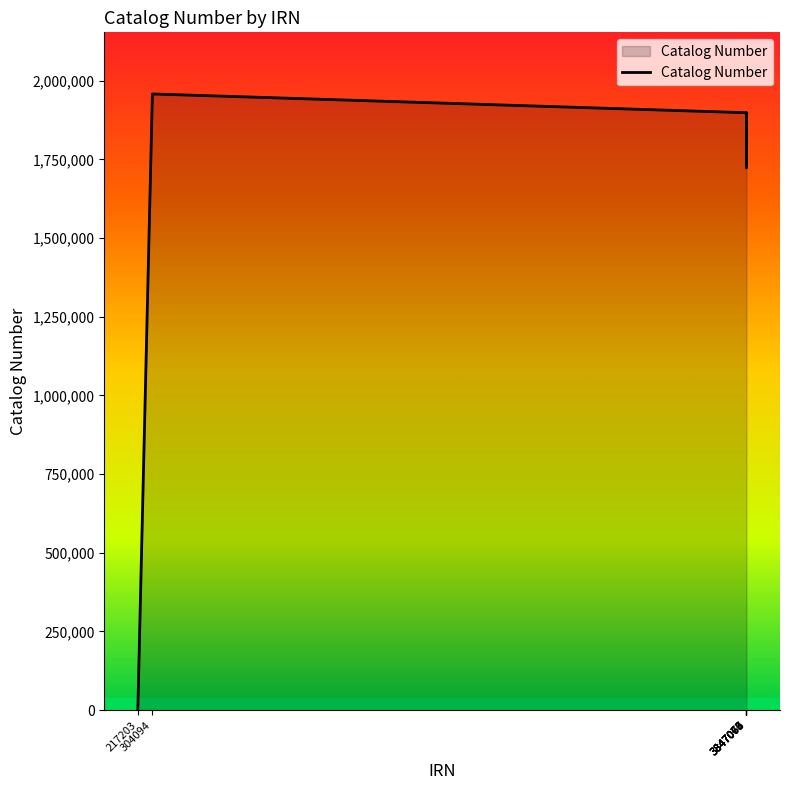

What is the maximum value shown in the chart?

1957874